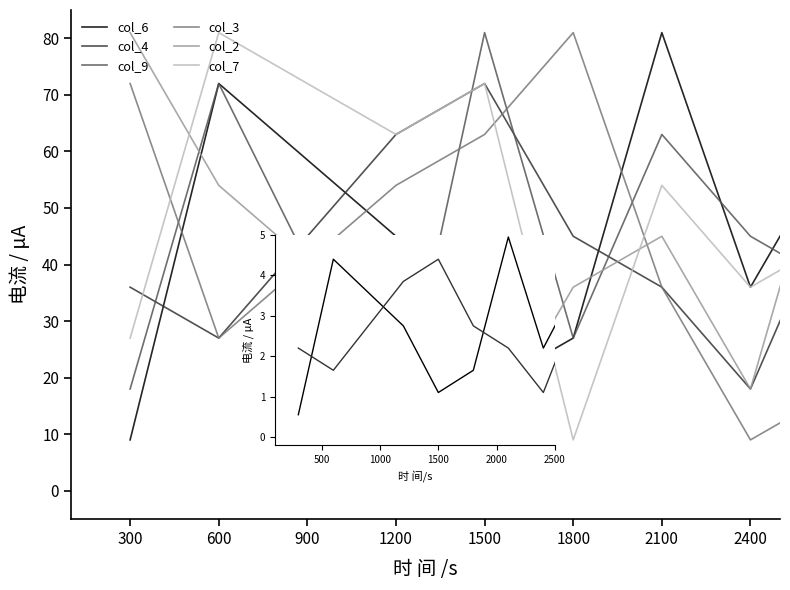

Which category has the highest value in the col_9 series?

1500